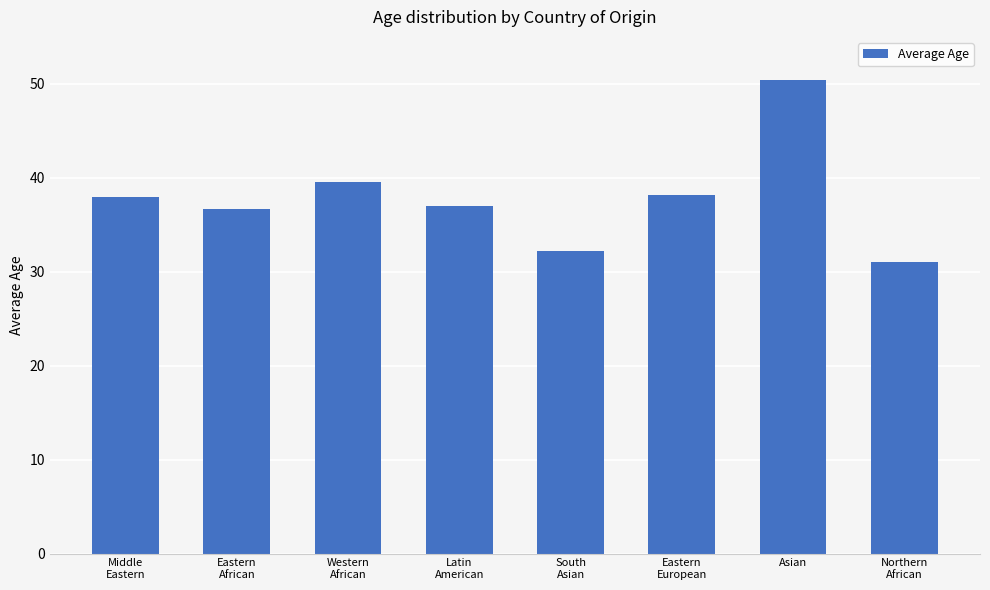

What is the value of the 5th bar from the left?

32.2